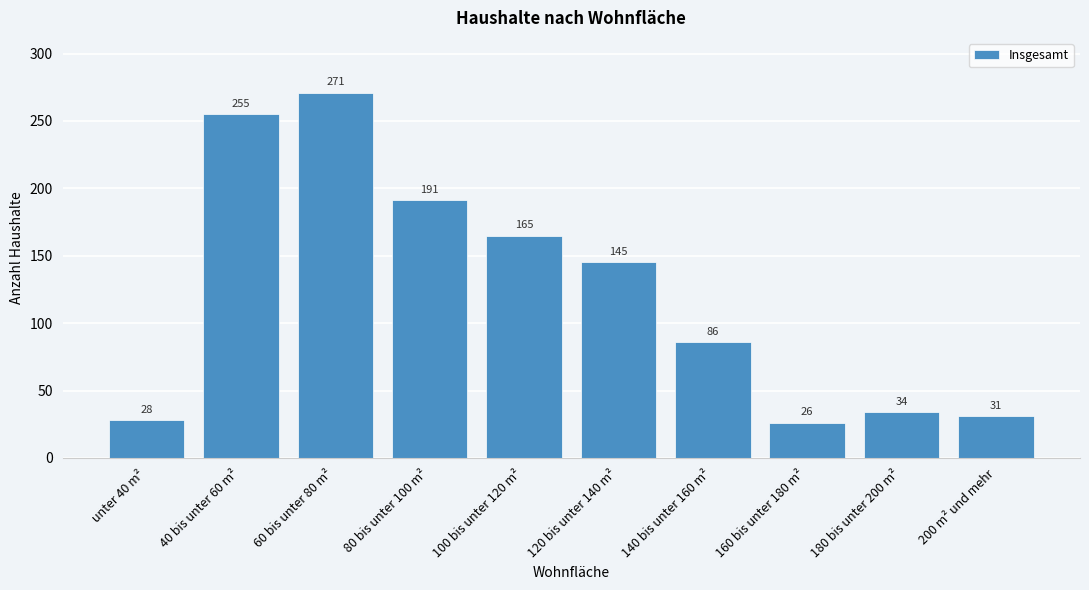

Reading left to right, extract all data points from this chart.

unter 40 m²=28	40 bis unter 60 m²=255	60 bis unter 80 m²=271	80 bis unter 100 m²=191	100 bis unter 120 m²=165	120 bis unter 140 m²=145	140 bis unter 160 m²=86	160 bis unter 180 m²=26	180 bis unter 200 m²=34	200 m² und mehr=31